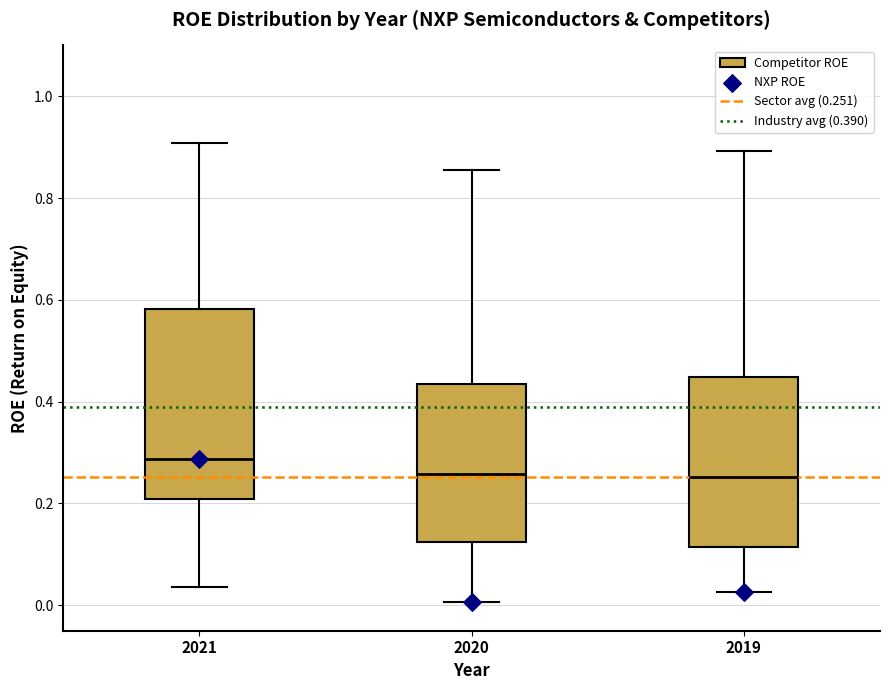

Comparing the boxes themselves (not the whiskers), which one is the tallest?

2021